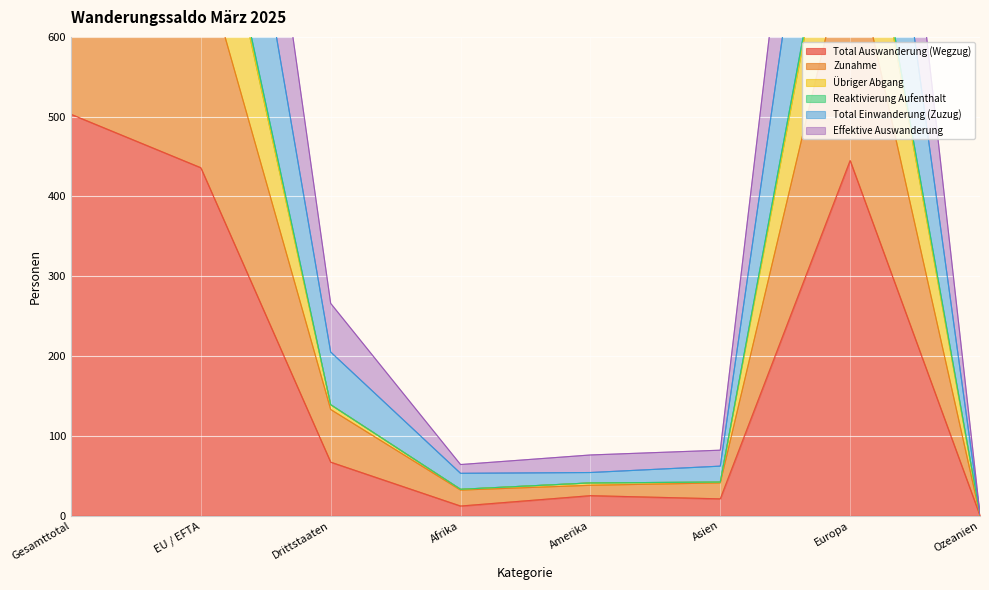

What is the spread (max minus min) of values at Europa?

1011